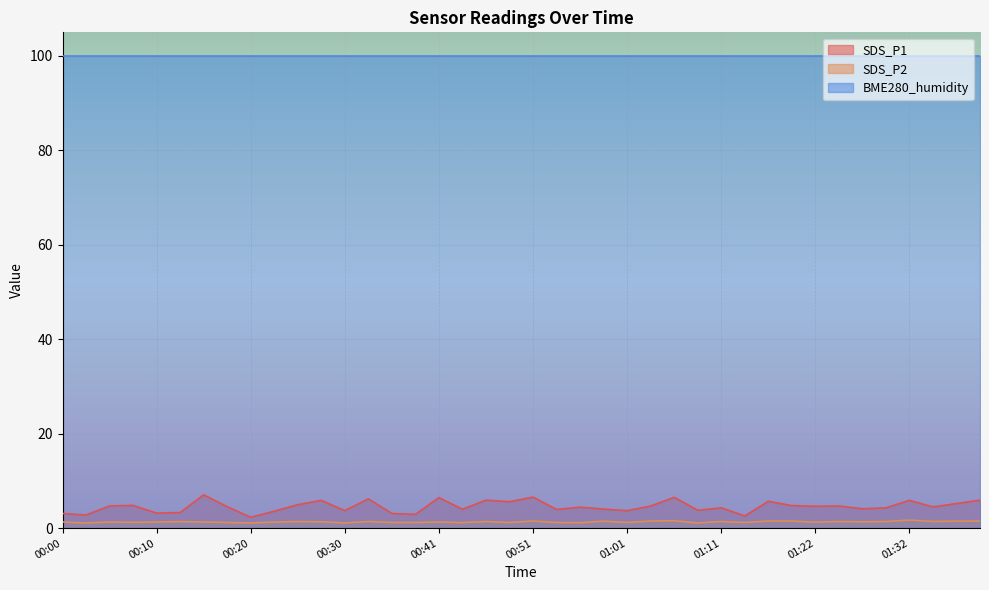

Which series changed the most between 01:29 and 01:39?

SDS_P1